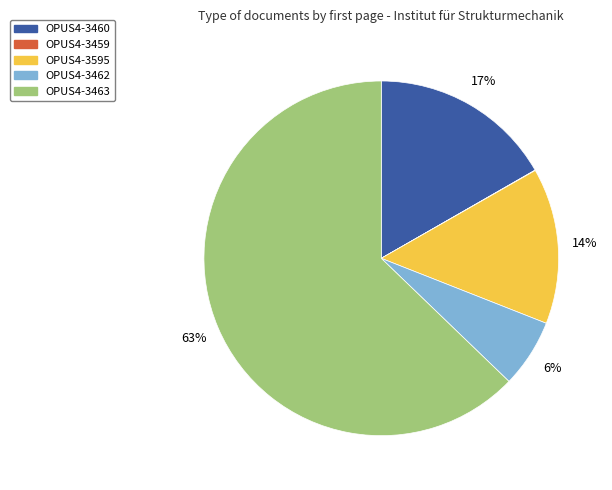

What is the largest slice in the pie chart?

OPUS4-3463